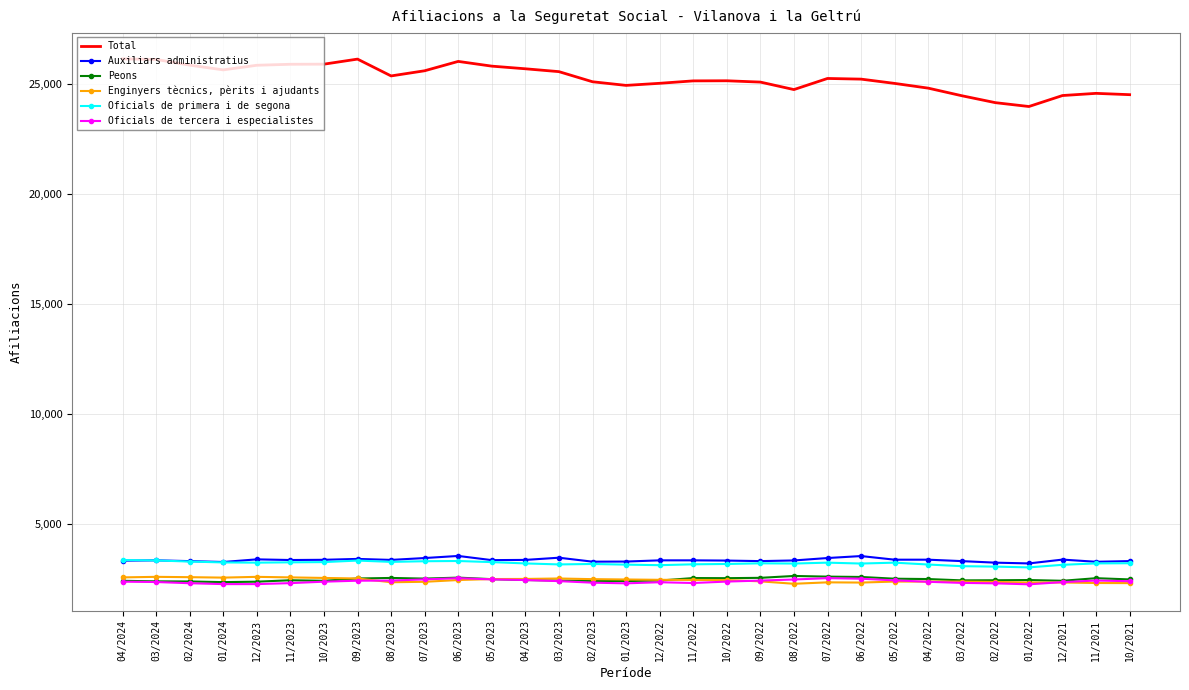

What is the average value of the Oficials de primera i de segona series?

3199